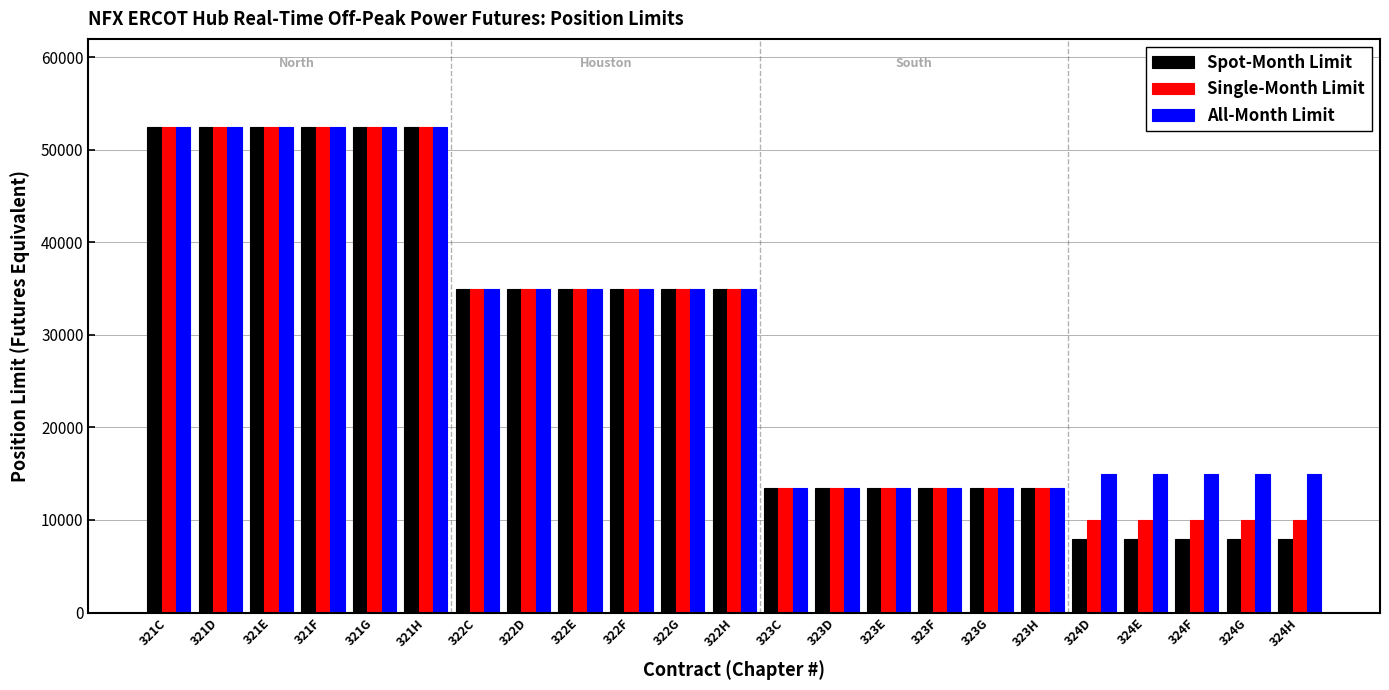

Is the value of All-Month Limit at 324D greater than the value of Spot-Month Limit at 324F?

Yes